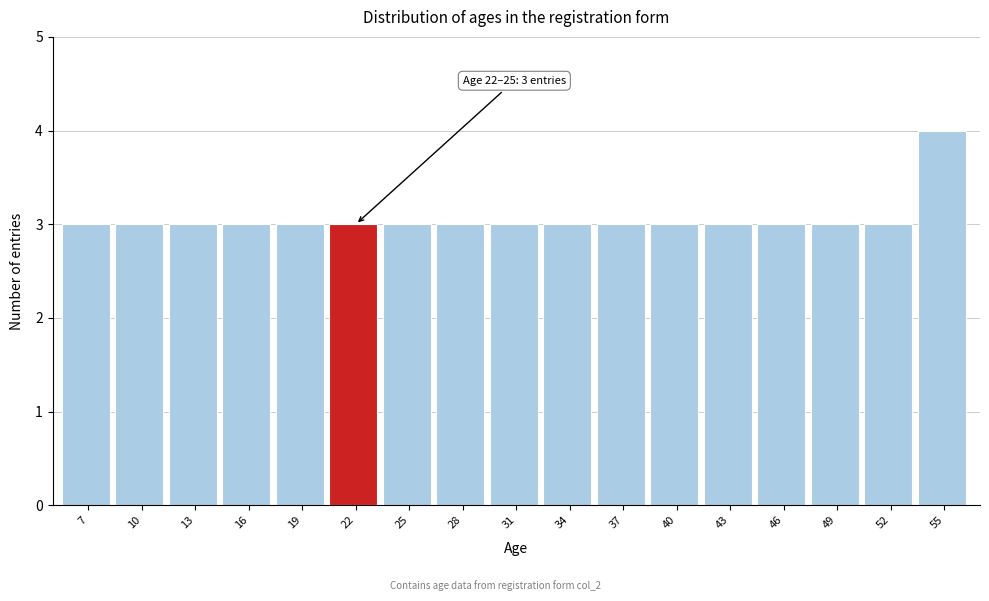

Reading right to left, extract all data points from this chart.

55=4	52=3	49=3	46=3	43=3	40=3	37=3	34=3	31=3	28=3	25=3	22=3	19=3	16=3	13=3	10=3	7=3